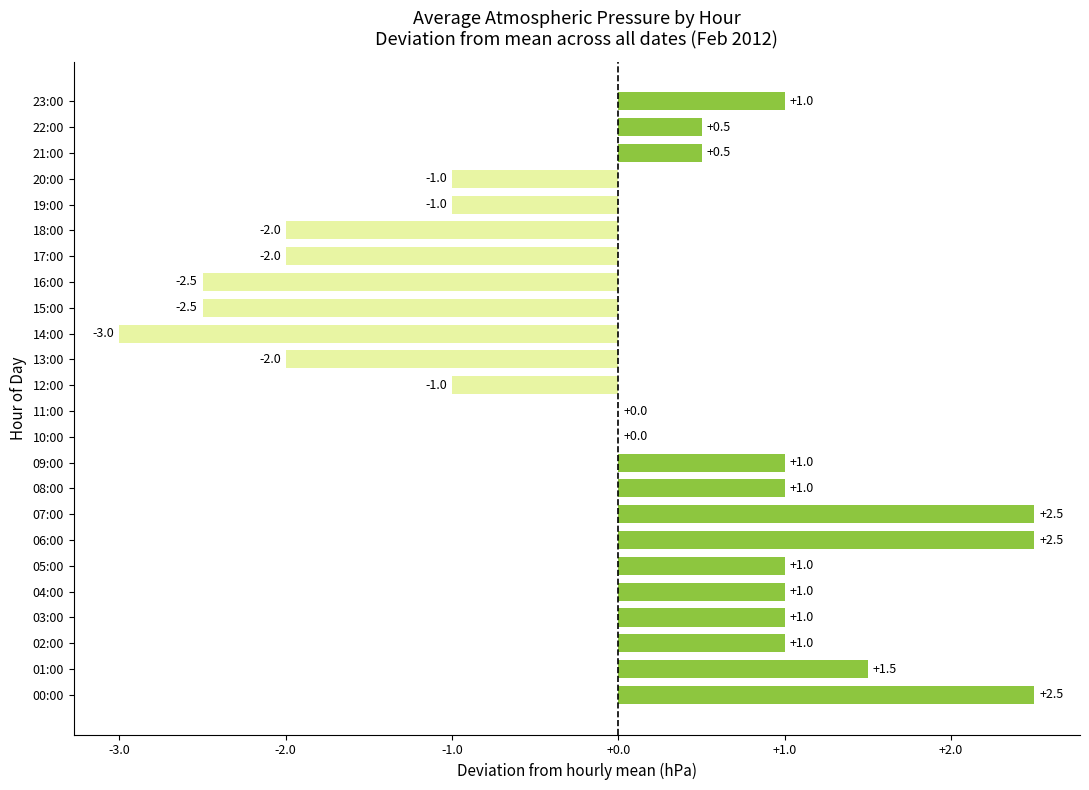

What is the sum of the values at 01:00 and 18:00?

-0.5